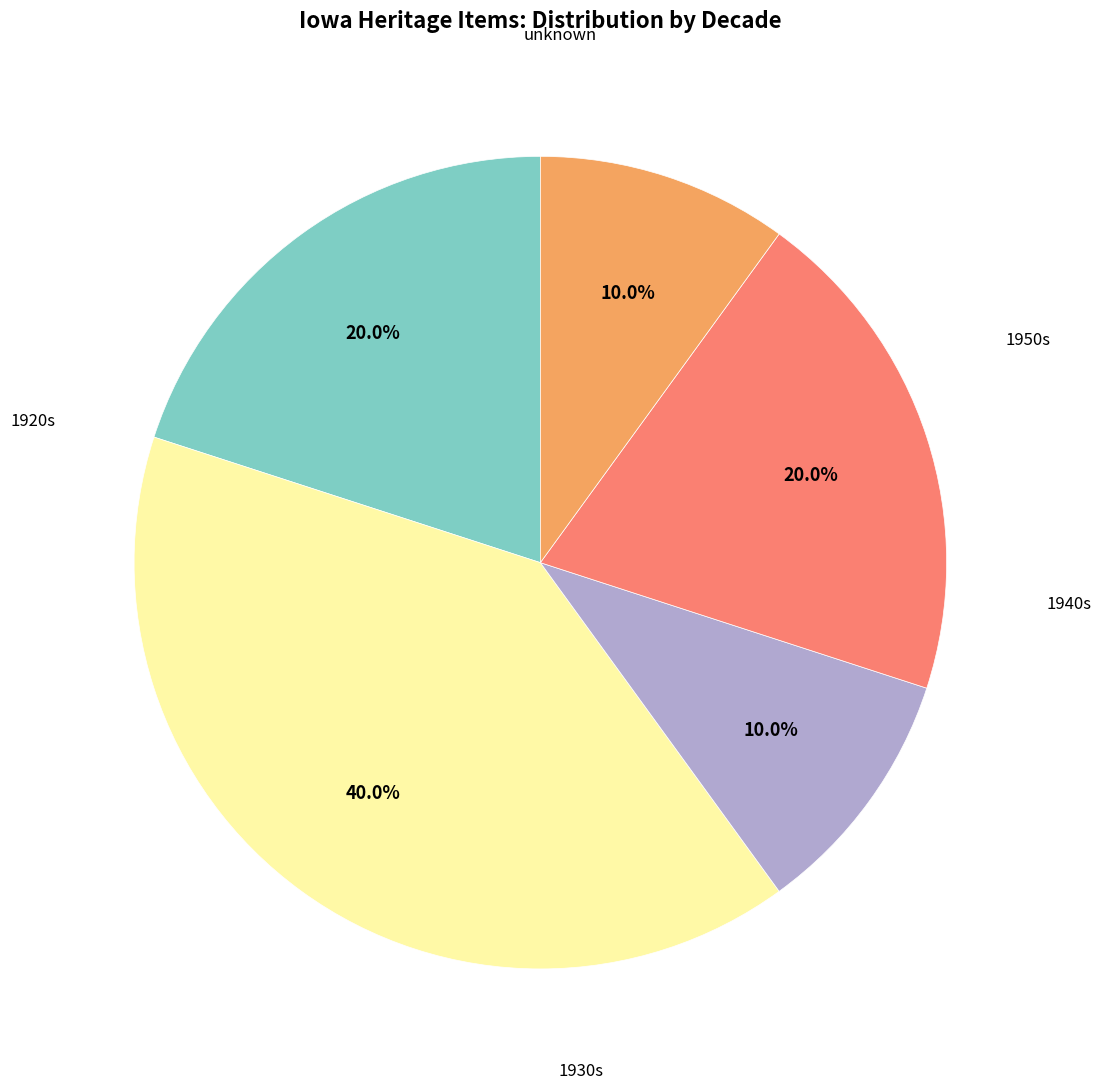

Does any single category account for the majority?

No